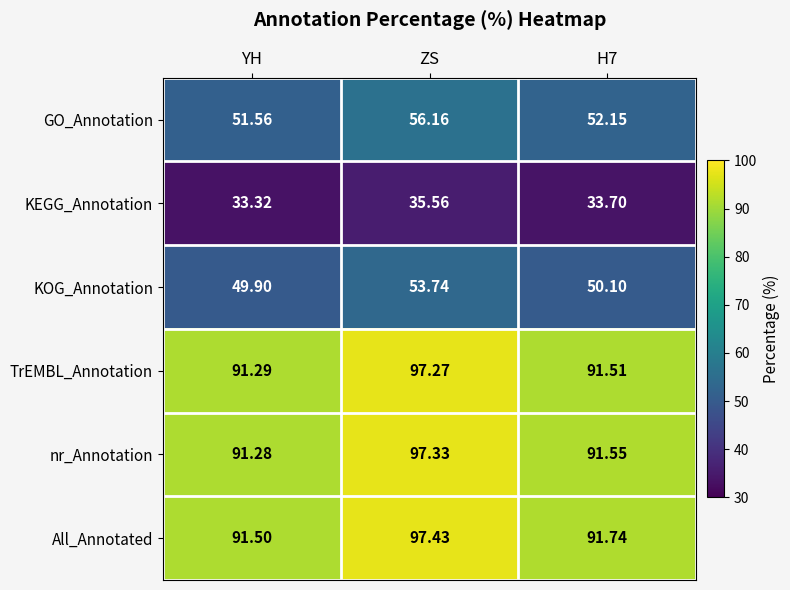

Where does the KOG_Annotation series first go above 50?

ZS